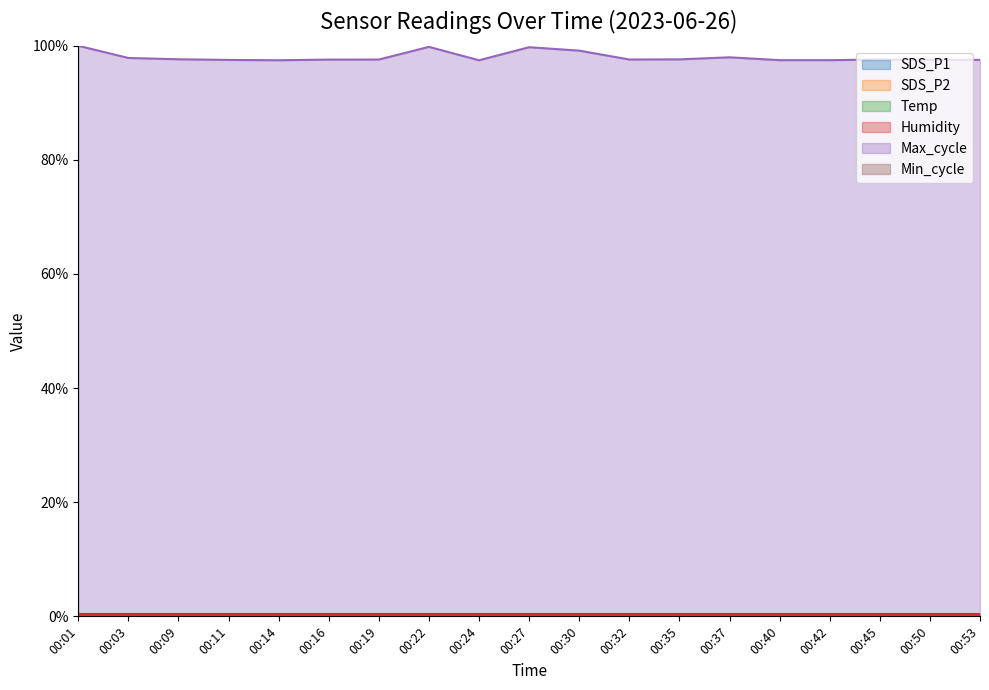

Which series has the largest total across all categories?

Max_cycle